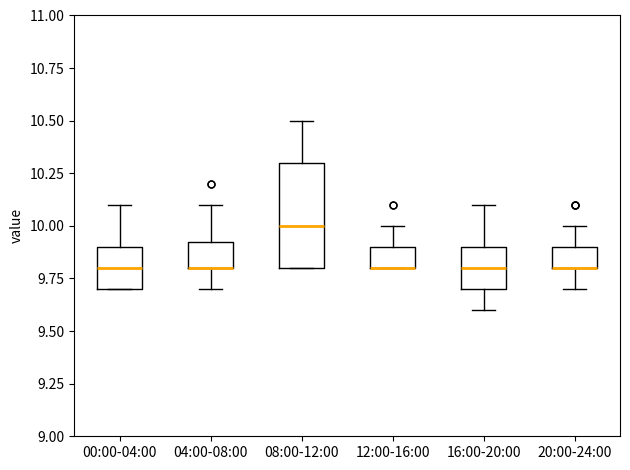

Reading left to right, read every box against the y-axis: the position of its median line, the range the box covers, and the ends of its whiskers. The values are not printed on the chart, so give them approximately, as read against the axis.

00:00-04:00: median 9.80, box 9.70 to 9.90, whiskers 9.70 to 10.10
04:00-08:00: median 9.80 (drawn on the box's lower edge), box 9.80 to 9.95, whiskers 9.70 to 10.10
08:00-12:00: median 10.00, box 9.80 to 10.30, whiskers 9.80 to 10.50
12:00-16:00: median 9.80 (drawn on the box's lower edge), box 9.80 to 9.90, whiskers 9.80 to 10.00
16:00-20:00: median 9.80, box 9.70 to 9.90, whiskers 9.60 to 10.10
20:00-24:00: median 9.80 (drawn on the box's lower edge), box 9.80 to 9.90, whiskers 9.70 to 10.00